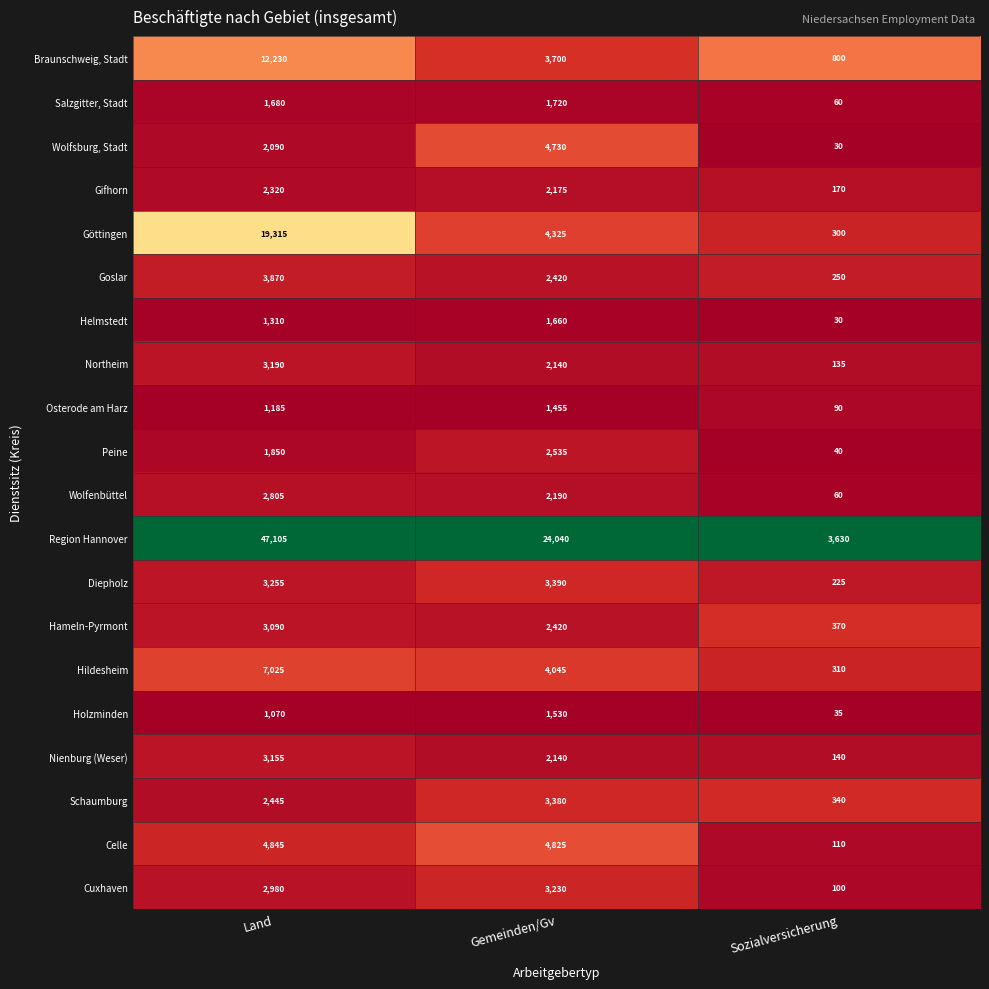

True or false: Gifhorn has a value of 559 at Land.

False